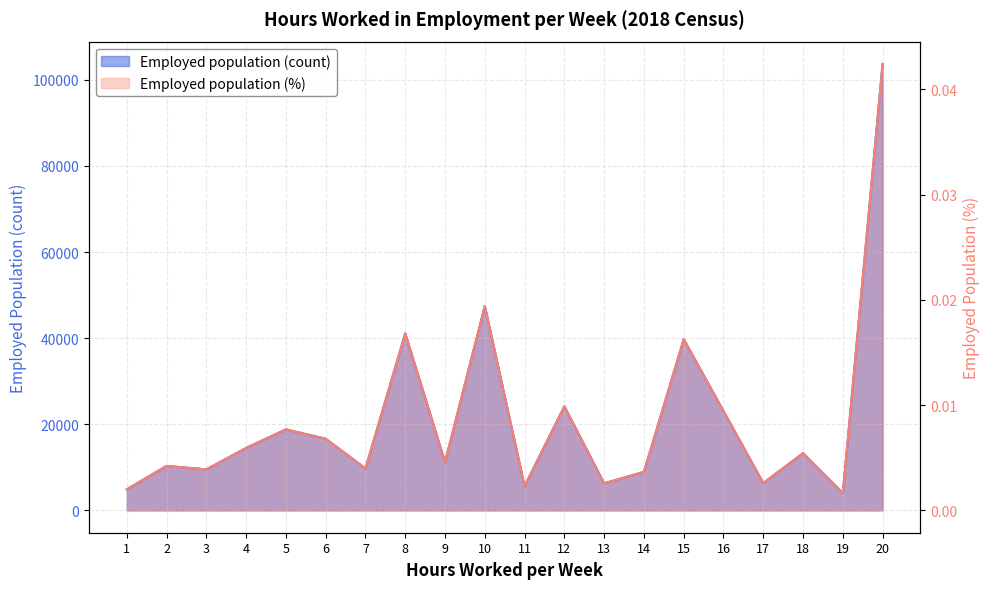

List the series in order of their overall mean, lowest first.

Employed population (%), Employed population (count)